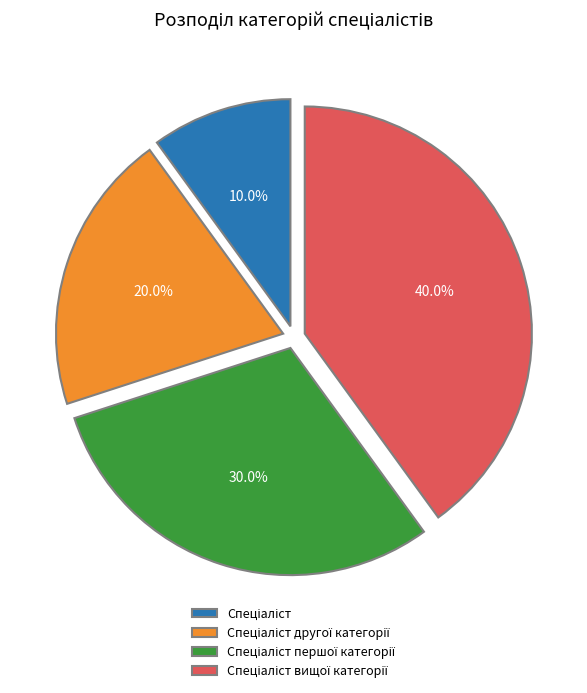

Is there any slice that represents more than half of the pie?

No